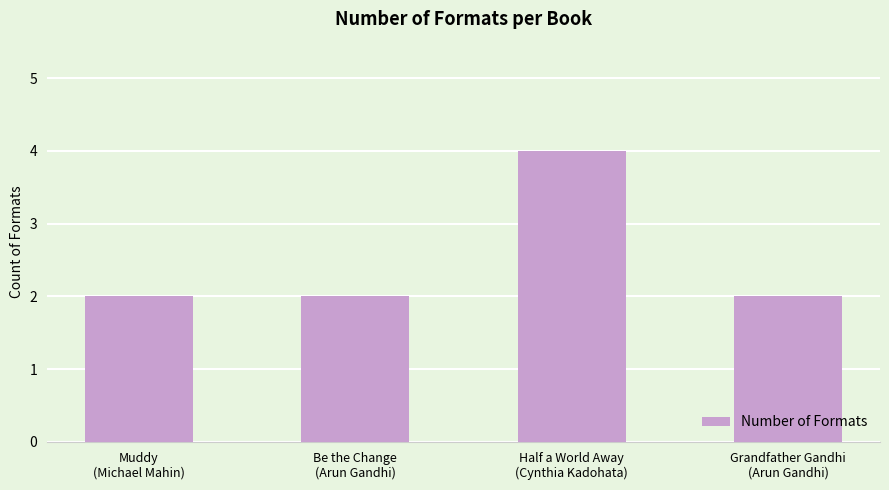

What is the label of the 3rd bar from the left?

Half a World Away
(Cynthia Kadohata)